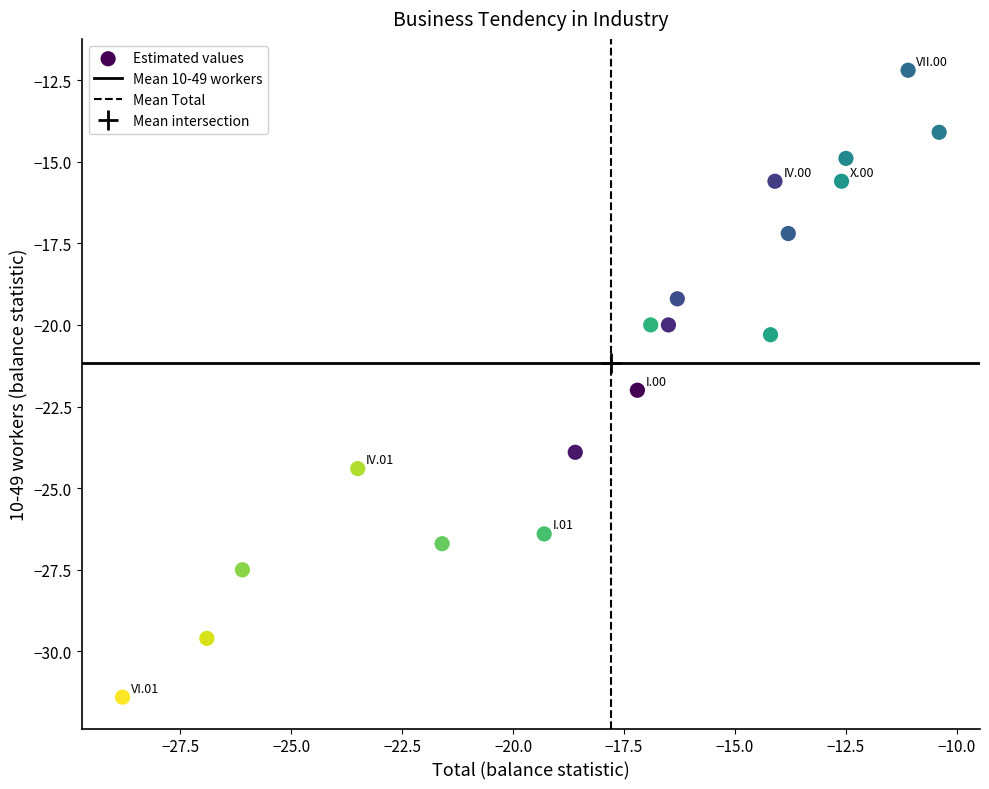

What is the range of Y values (max minus min)?

19.2